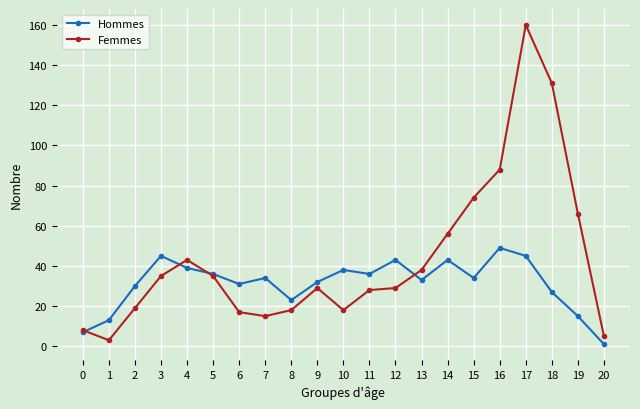

Rank the series by their average value, from lowest to highest.

Hommes, Femmes